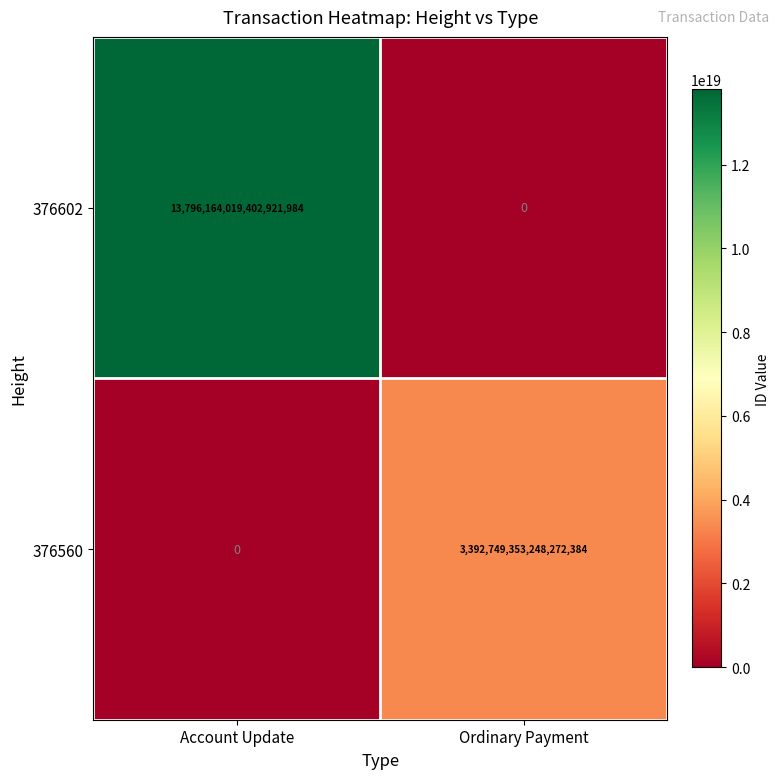

At which label is 376602 closest to 6898082009701460992?

Account Update